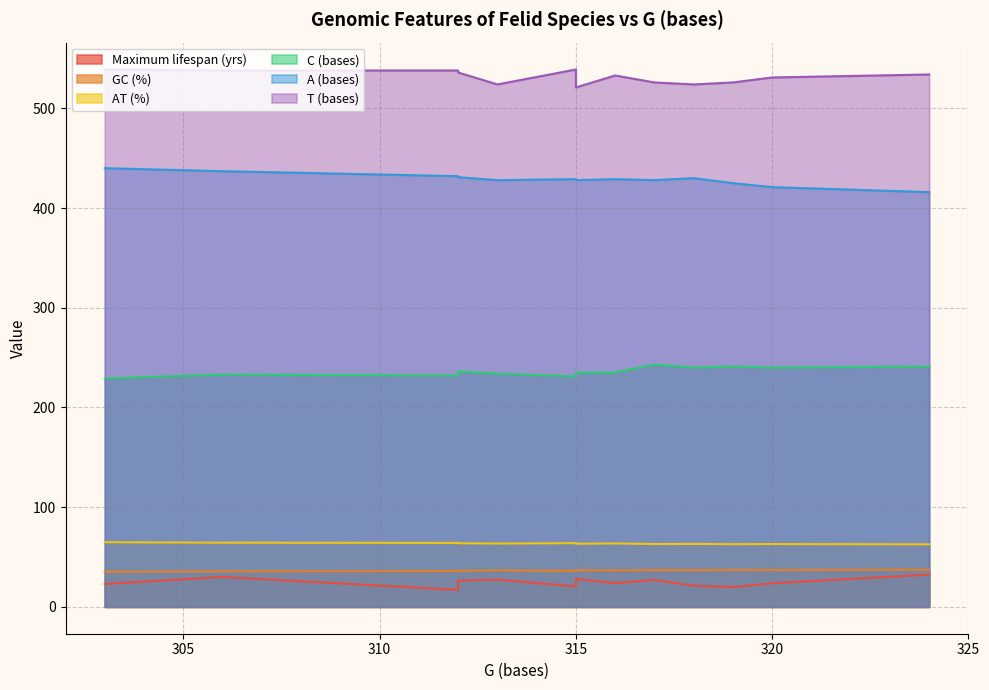

Reading left to right, list all the values displayed in this chart.

Maximum lifespan (yrs): Acinonyx jubatus=20.5	Catopuma temminckii=23.0	Felis catus=30.0	Lynx lynx=23.7	Lynx rufus=32.3	Neofelis nebulosa=19.8	Panthera leo=27.0	Panthera onca=28.0	Panthera pardus=27.3	Panthera tigris=26.3	Prionailurus bengalensis=17.0	Puma concolor=23.8	Uncia uncia=21.2
GC (%): Acinonyx jubatus=36.1	Catopuma temminckii=35.2	Felis catus=35.6	Lynx lynx=37.0	Lynx rufus=37.3	Neofelis nebulosa=37.1	Panthera leo=37.0	Panthera onca=36.7	Panthera pardus=36.5	Panthera tigris=36.2	Prionailurus bengalensis=35.9	Puma concolor=36.4	Uncia uncia=36.9
AT (%): Acinonyx jubatus=63.9	Catopuma temminckii=64.8	Felis catus=64.4	Lynx lynx=63.0	Lynx rufus=62.7	Neofelis nebulosa=62.9	Panthera leo=63.0	Panthera onca=63.3	Panthera pardus=63.5	Panthera tigris=63.8	Prionailurus bengalensis=64.1	Puma concolor=63.6	Uncia uncia=63.1
C (bases): Acinonyx jubatus=231.0	Catopuma temminckii=229.0	Felis catus=233.0	Lynx lynx=240.0	Lynx rufus=241.0	Neofelis nebulosa=241.0	Panthera leo=243.0	Panthera onca=235.0	Panthera pardus=234.0	Panthera tigris=236.0	Prionailurus bengalensis=232.0	Puma concolor=235.0	Uncia uncia=240.0
A (bases): Acinonyx jubatus=429.0	Catopuma temminckii=440.0	Felis catus=437.0	Lynx lynx=421.0	Lynx rufus=416.0	Neofelis nebulosa=425.0	Panthera leo=428.0	Panthera onca=428.0	Panthera pardus=428.0	Panthera tigris=431.0	Prionailurus bengalensis=432.0	Puma concolor=429.0	Uncia uncia=430.0
T (bases): Acinonyx jubatus=539.0	Catopuma temminckii=539.0	Felis catus=538.0	Lynx lynx=531.0	Lynx rufus=534.0	Neofelis nebulosa=526.0	Panthera leo=526.0	Panthera onca=521.0	Panthera pardus=524.0	Panthera tigris=536.0	Prionailurus bengalensis=538.0	Puma concolor=533.0	Uncia uncia=524.0